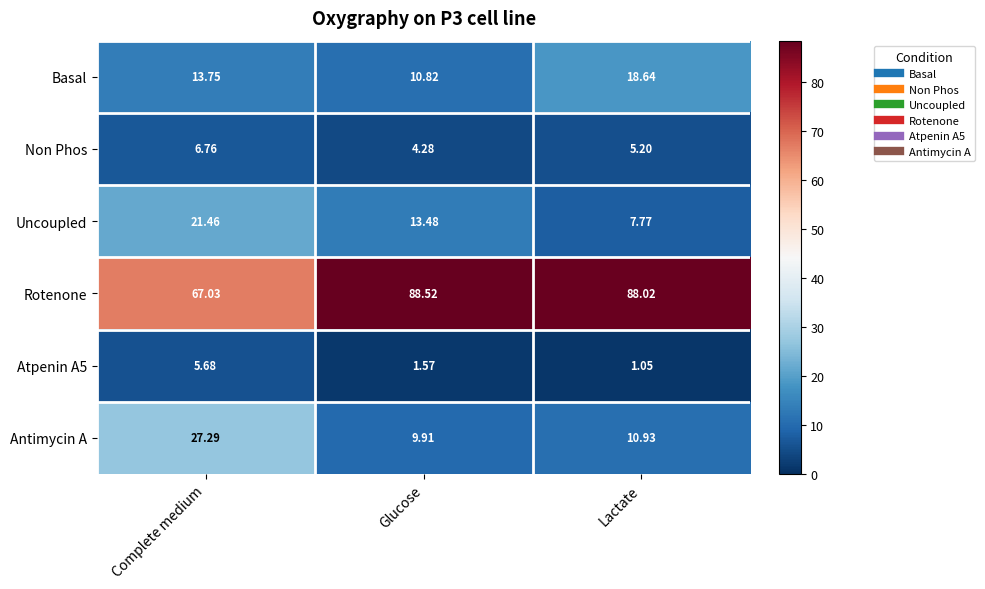

Which category has the lowest value in the Uncoupled series?

Lactate